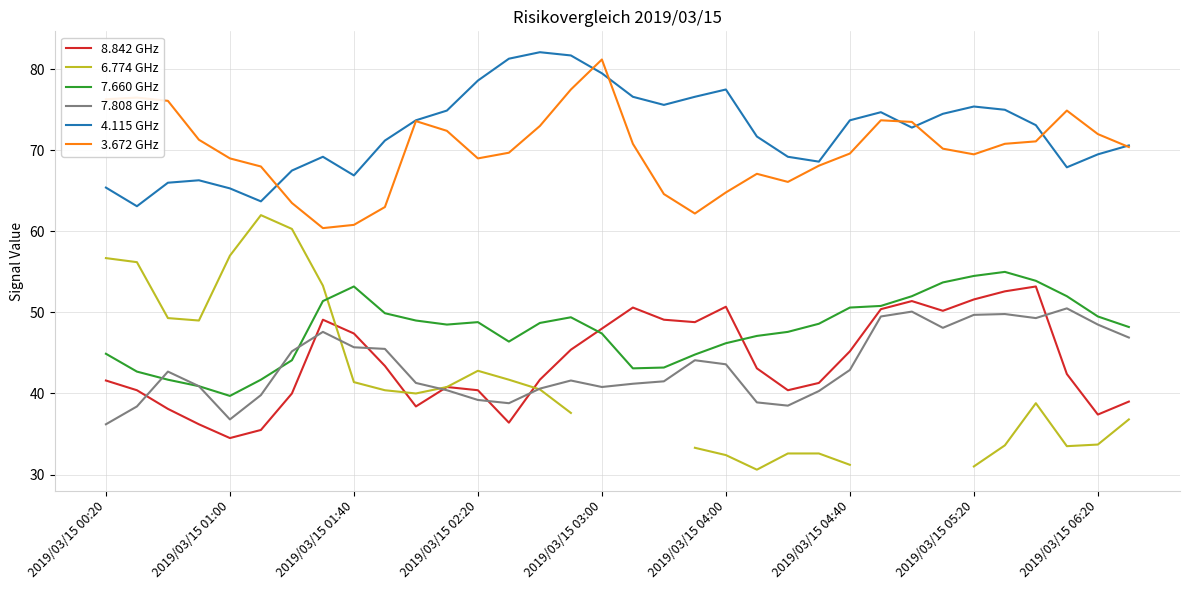

How many interior local valleys does the 7.808 GHz series have?

6